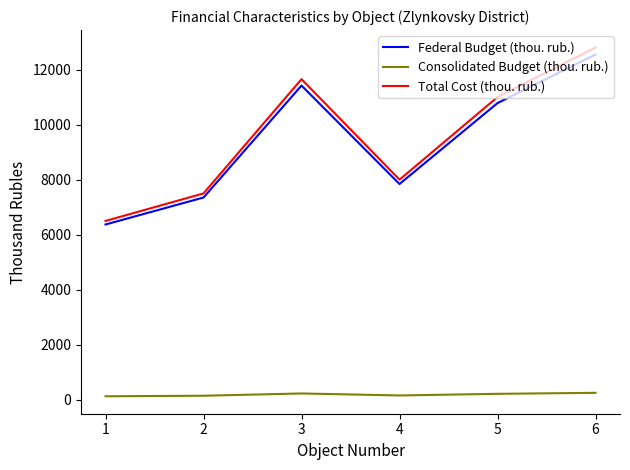

Which series has the largest total across all categories?

Total Cost (thou. rub.)